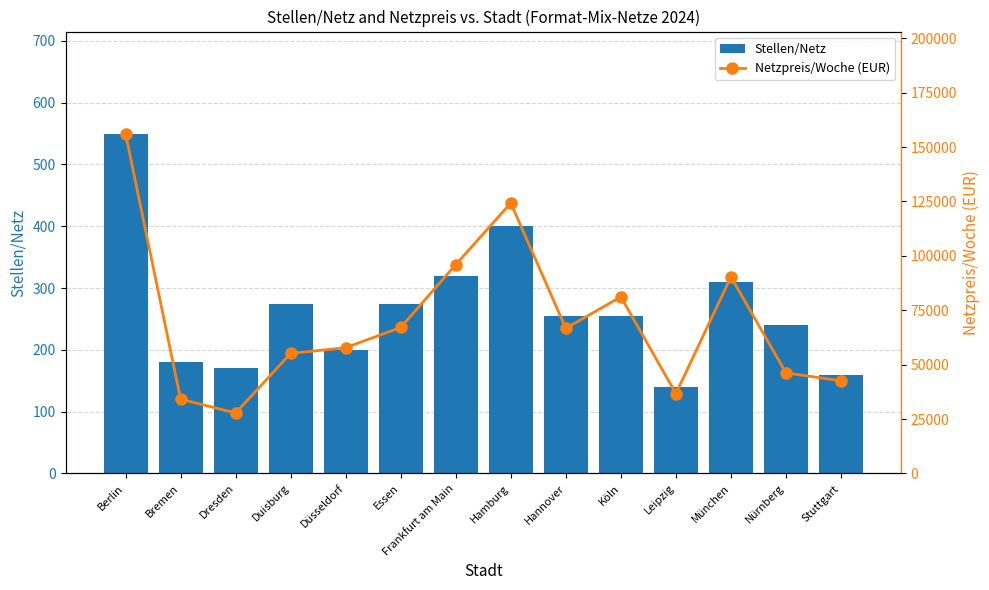

Is the value of Netzpreis/Woche (EUR) at Bremen greater than the value of Stellen/Netz at Dresden?

Yes